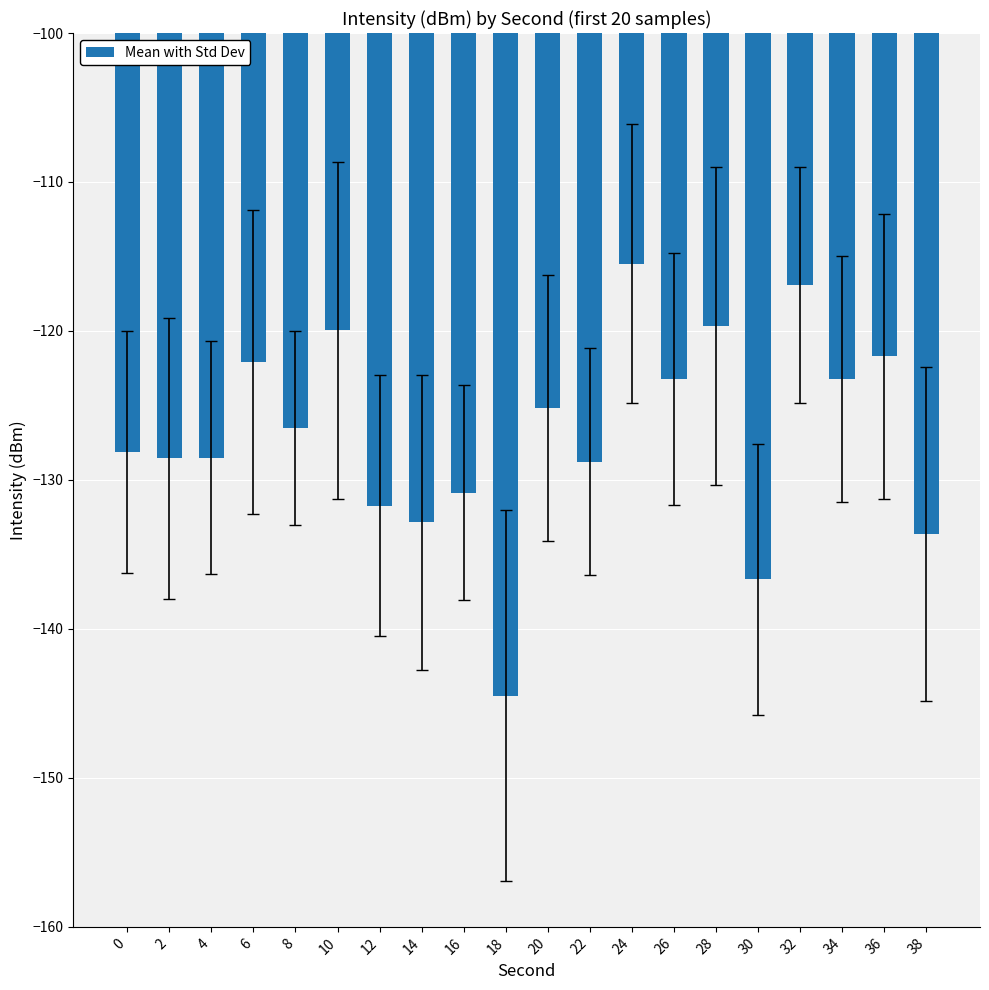

Is it true that the value at 12 is -222.7?

False